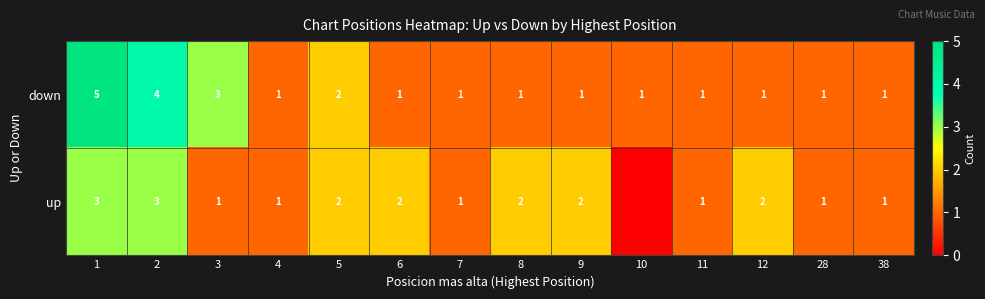

What is the difference between the maximum and minimum values in the down series?

4